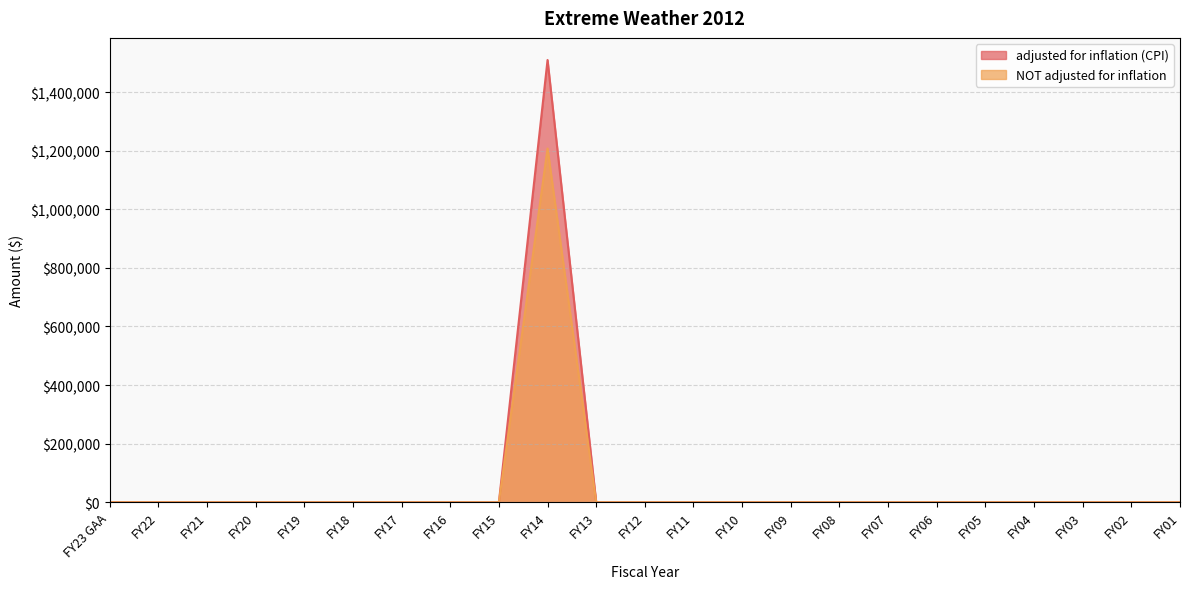

In NOT adjusted for inflation, how many points are higher than both neighbors (excluding endpoints)?

1